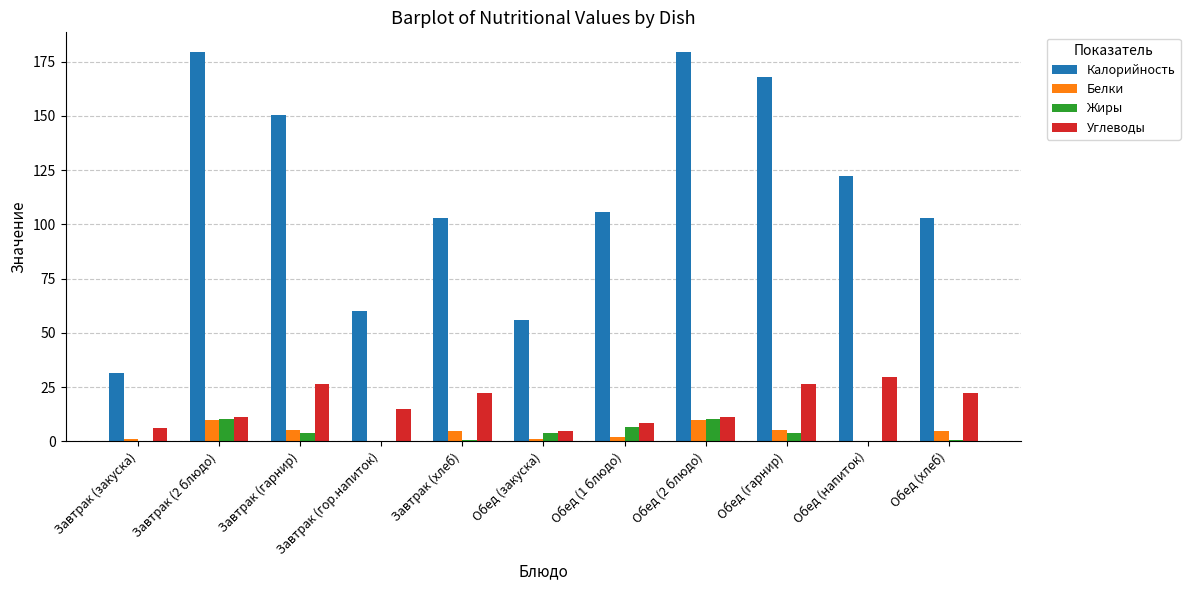

Between Обед (2 блюдо) and Обед (хлеб), which series saw the biggest shift?

Калорийность